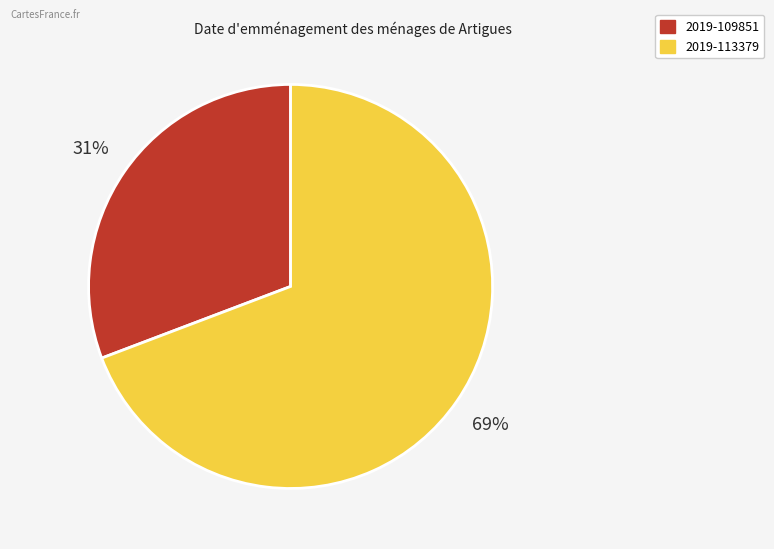

How many slices are in this pie chart?

2